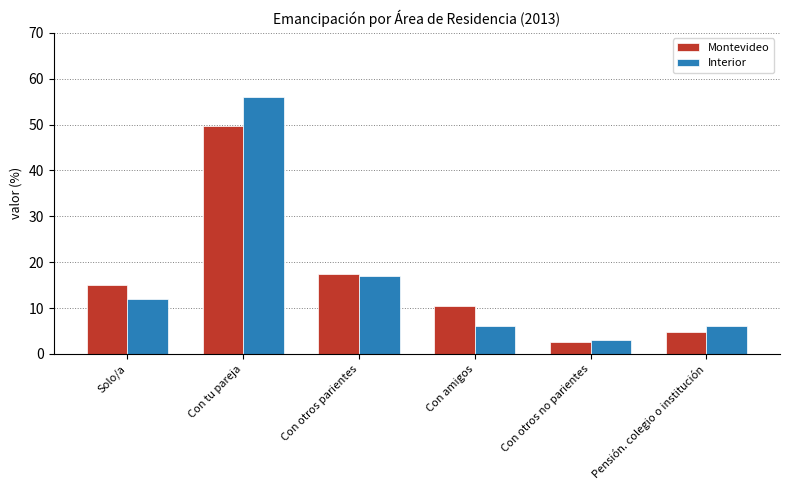

What is the difference between the maximum and minimum values in the Montevideo series?

47.2